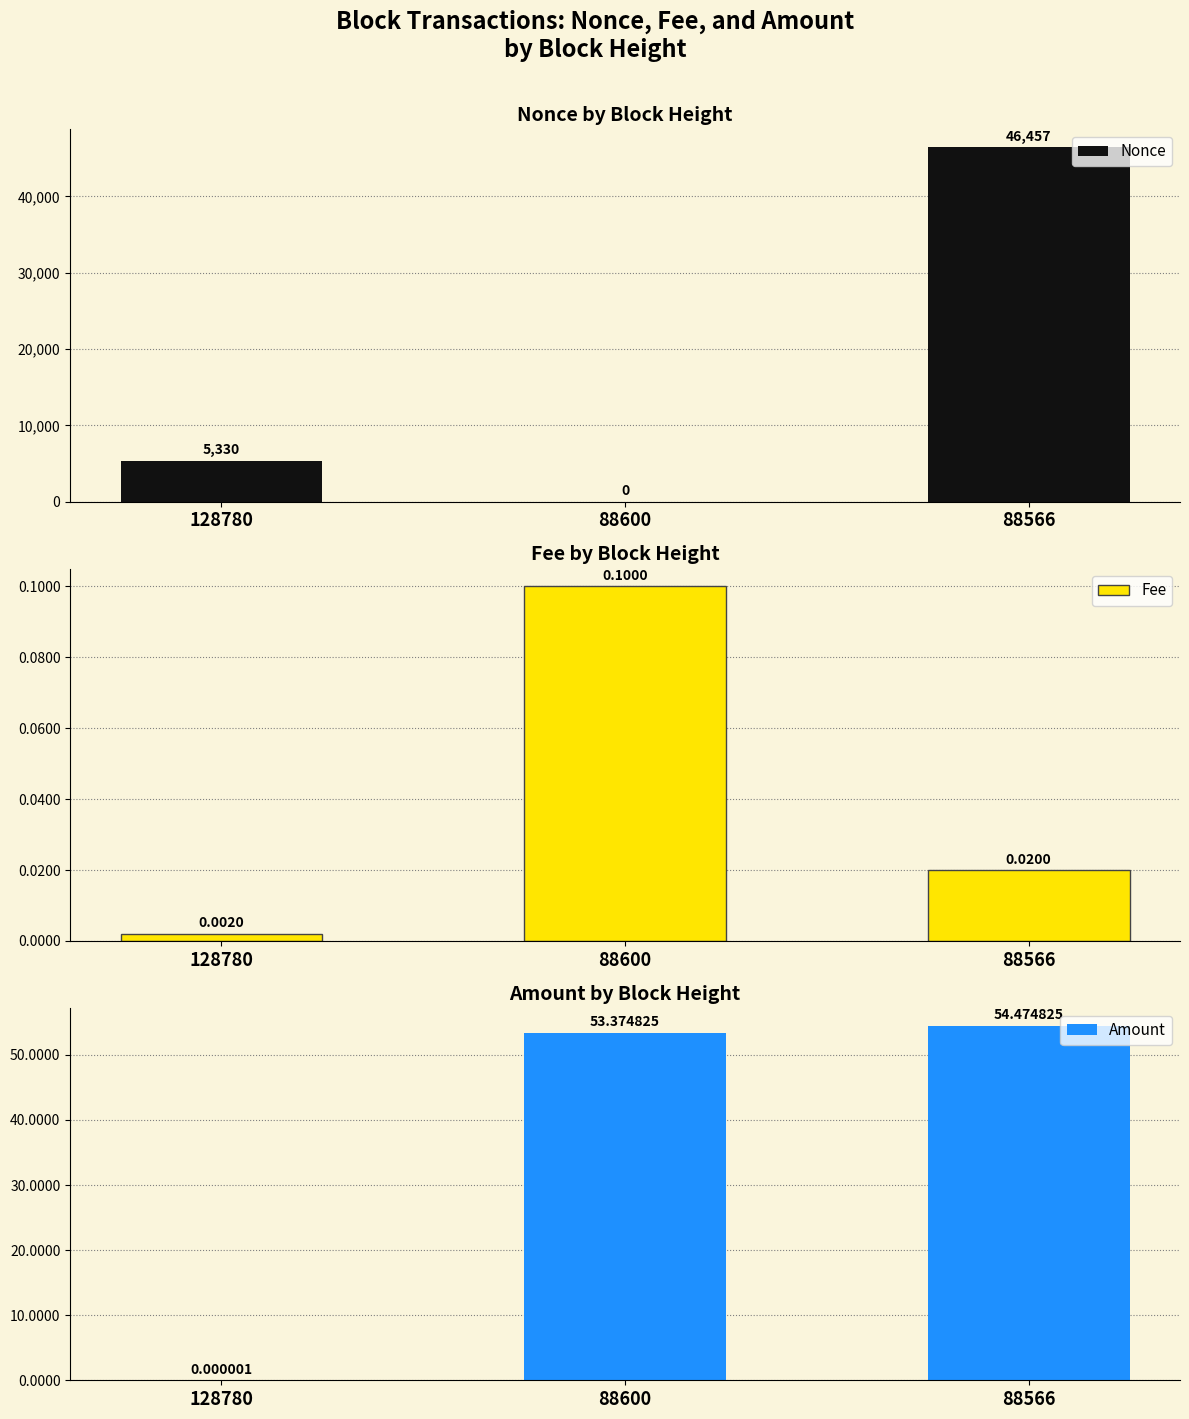

Read the Nonce value at 128780.

5330